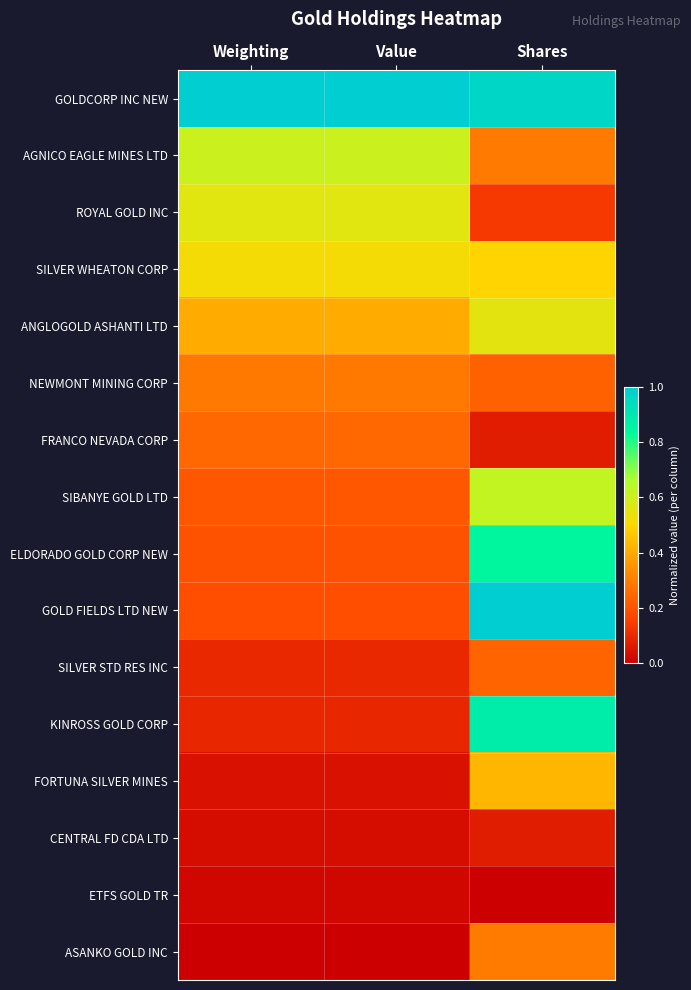

How many categories are shown in the chart?

3